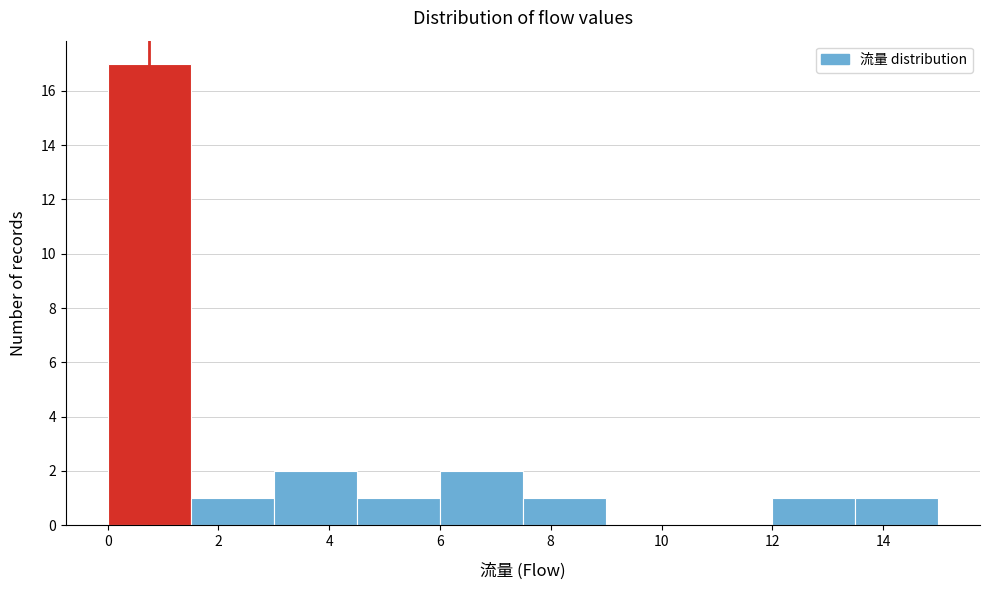

Over which range of the x-axis is the bar tallest?

0.0 to 1.5